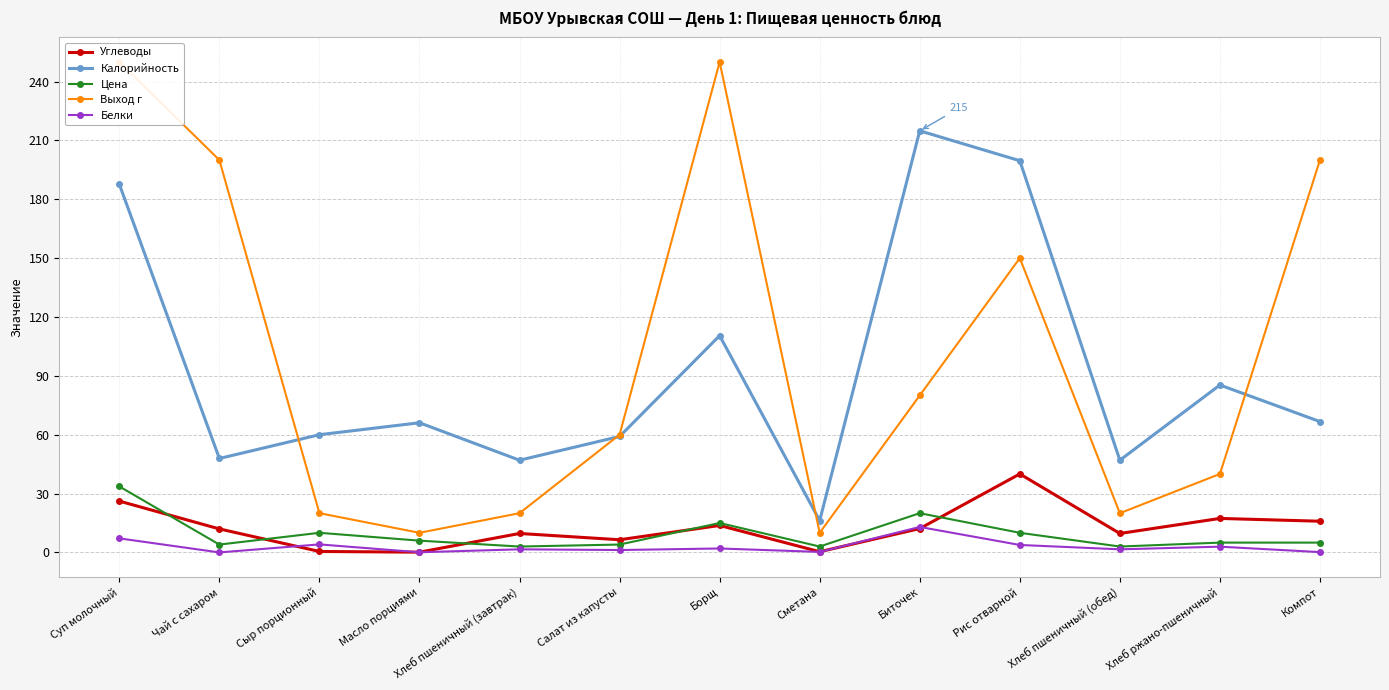

Which series has the widest spread of values?

Выход г